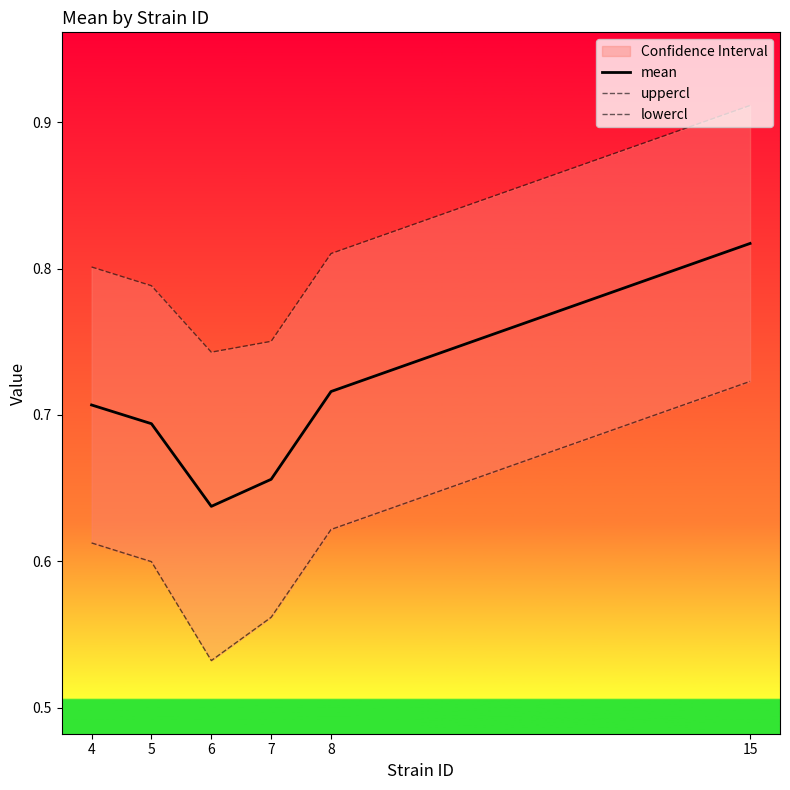

At how many categories does at least one series exceed 0?

6